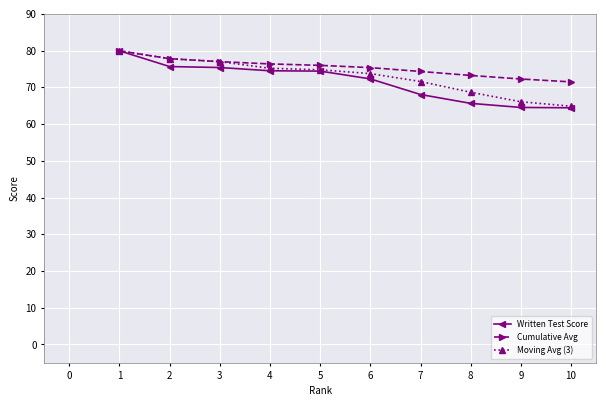

What are all the series names shown in the legend?

Written Test Score, Cumulative Avg, Moving Avg (3)